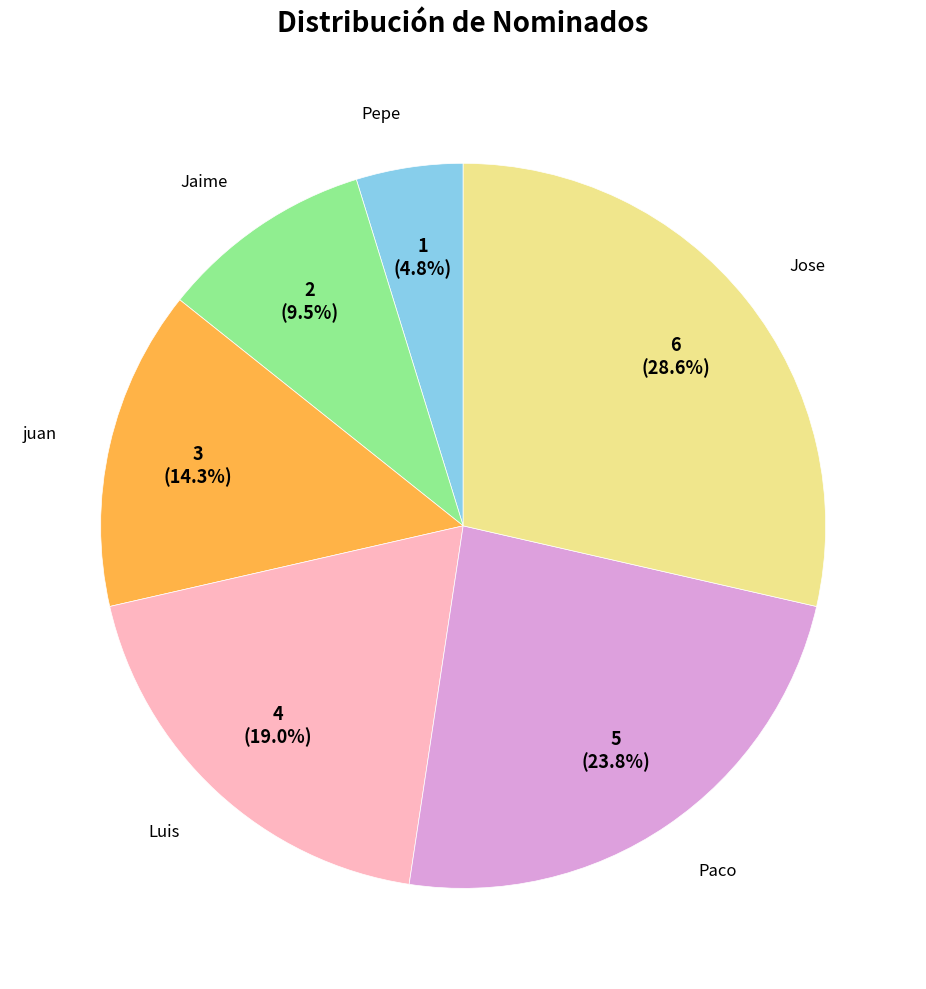

How many segments does this pie chart have?

6